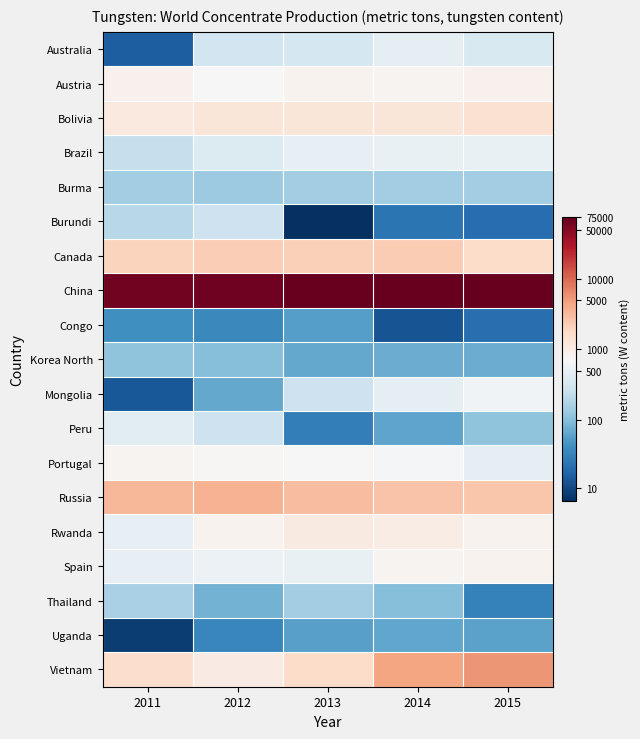

Rank the series at 2013 from lowest to highest value.

Burundi, Peru, Congo, Uganda, Korea North, Burma, Thailand, Mongolia, Australia, Brazil, Spain, Portugal, Austria, Rwanda, Bolivia, Vietnam, Canada, Russia, China